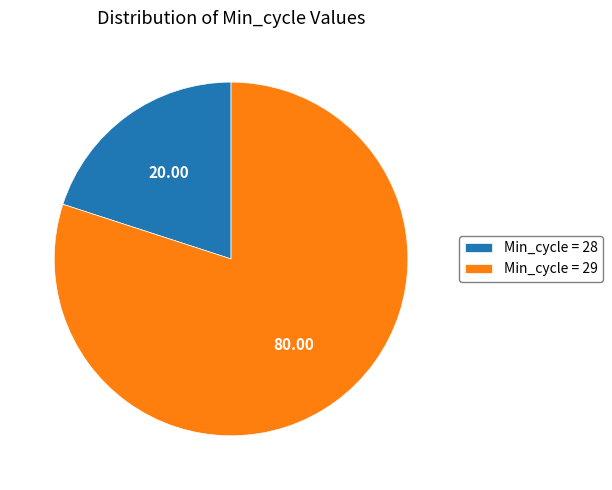

Do Min_cycle = 28 and Min_cycle = 29 together represent more than half of the pie?

Yes